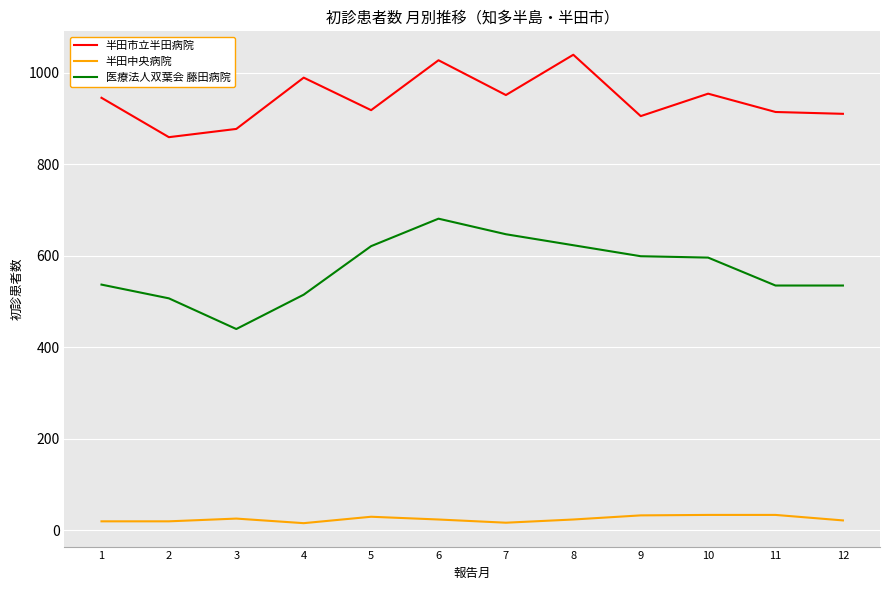

True or false: 医療法人双葉会 藤田病院 and 半田市立半田病院 cross at least once.

False